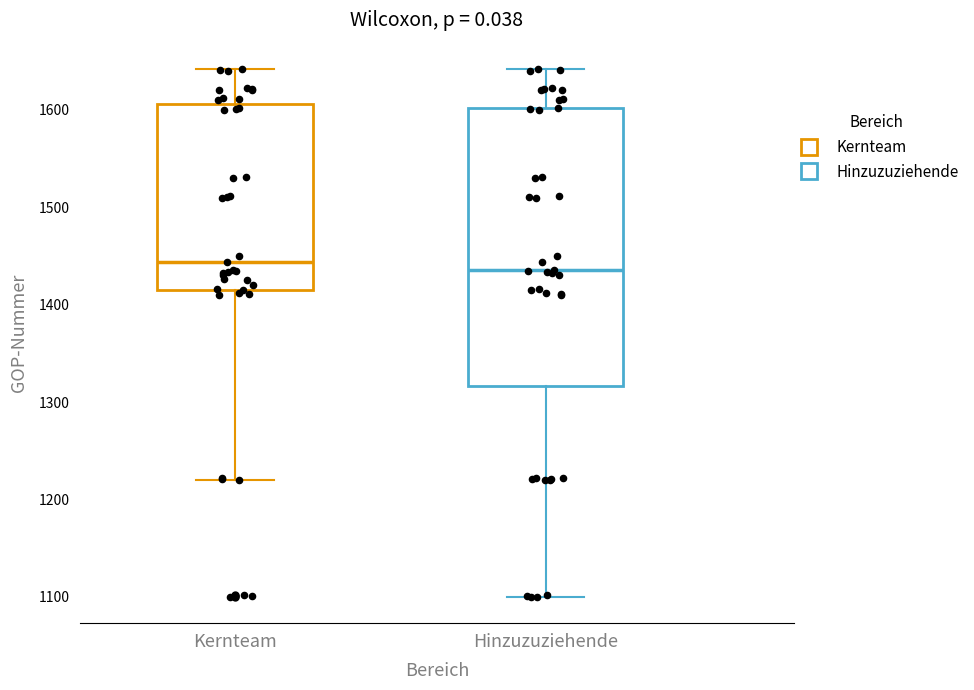

Which box is the tallest, from its lower edge to its upper edge?

Hinzuzuziehende